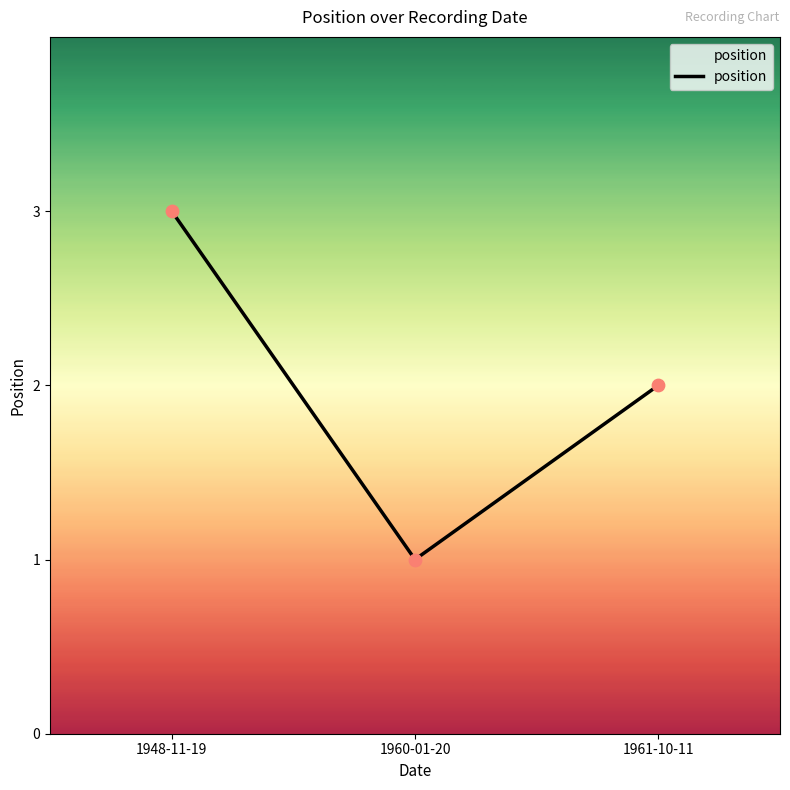

Approximately how many times larger is the value at 1948-11-19 compared to 1960-01-20?

3.0